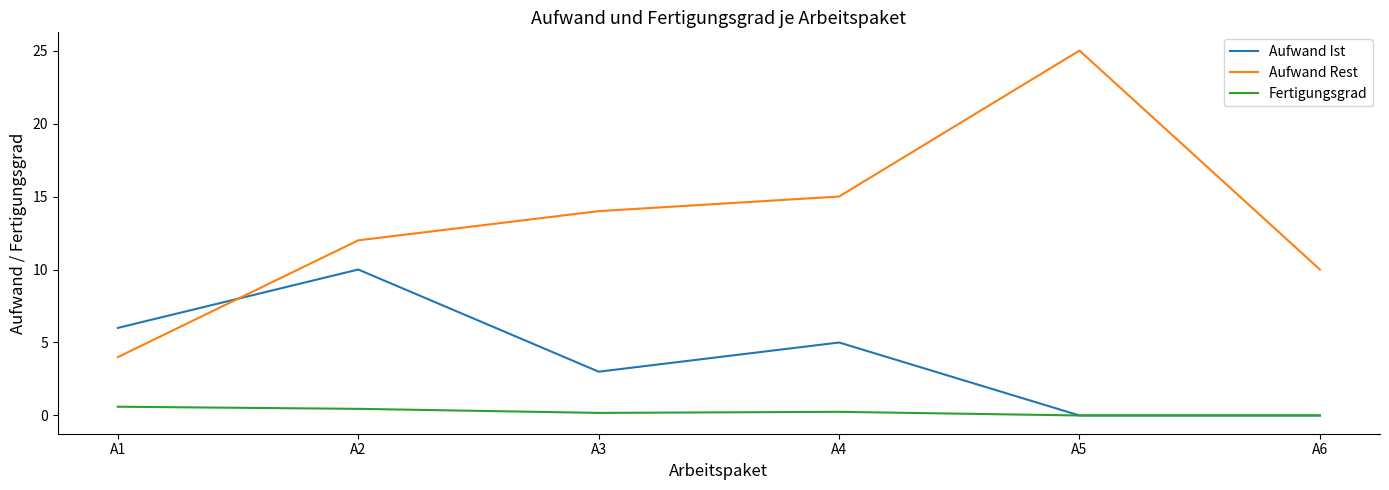

What is the difference between the second highest and second lowest values in the Aufwand Rest series?

5.0